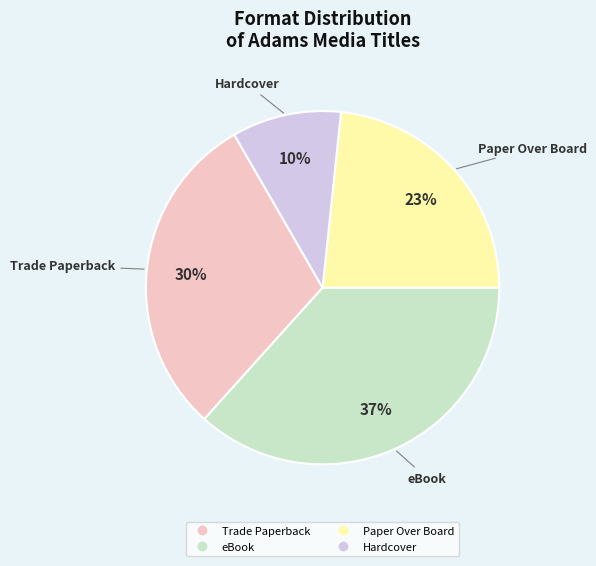

Is the sum of Hardcover and Trade Paperback greater than half?

No